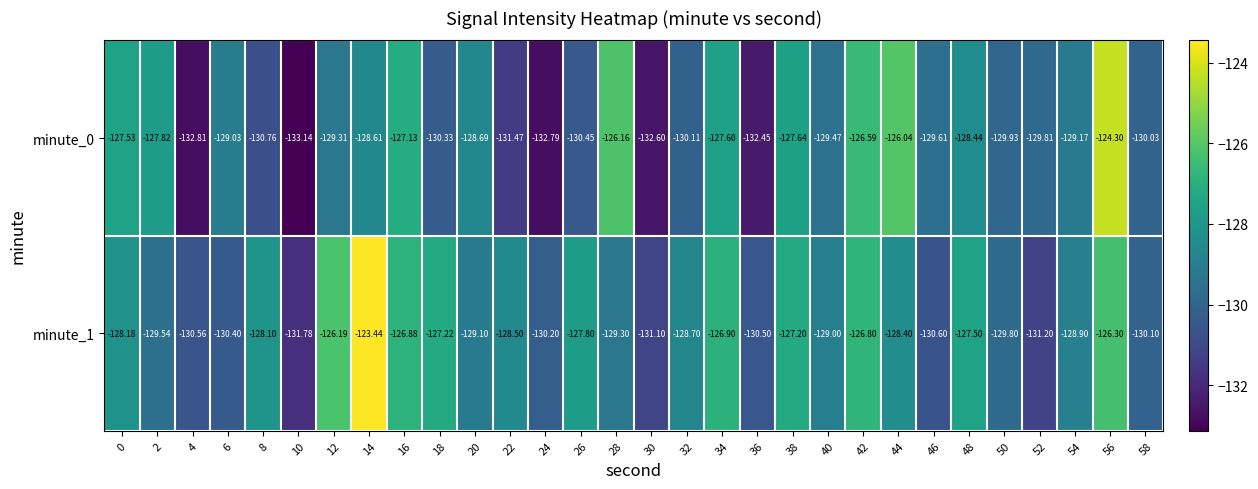

At which category is the sum across all series the highest?

56